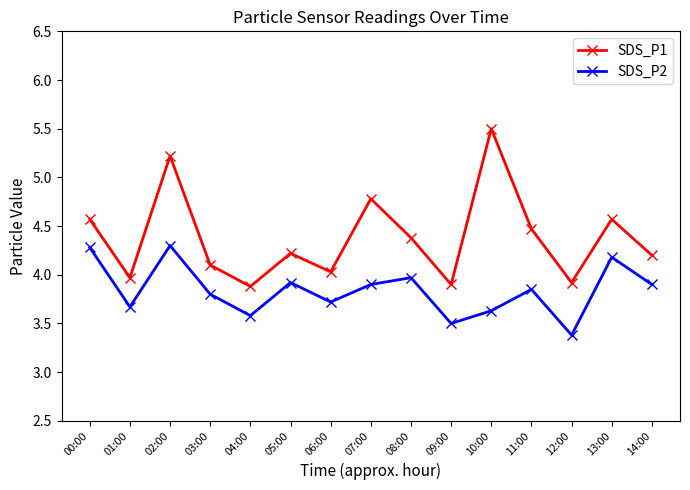

At which label does SDS_P2 reach its minimum?

12:00